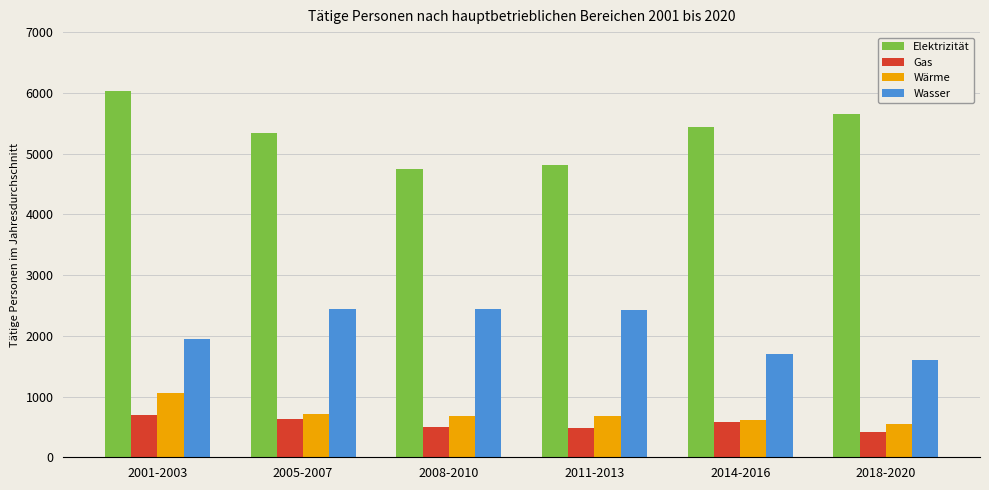

List the labels in order of Elektrizität value, largest first.

2001-2003, 2018-2020, 2014-2016, 2005-2007, 2011-2013, 2008-2010